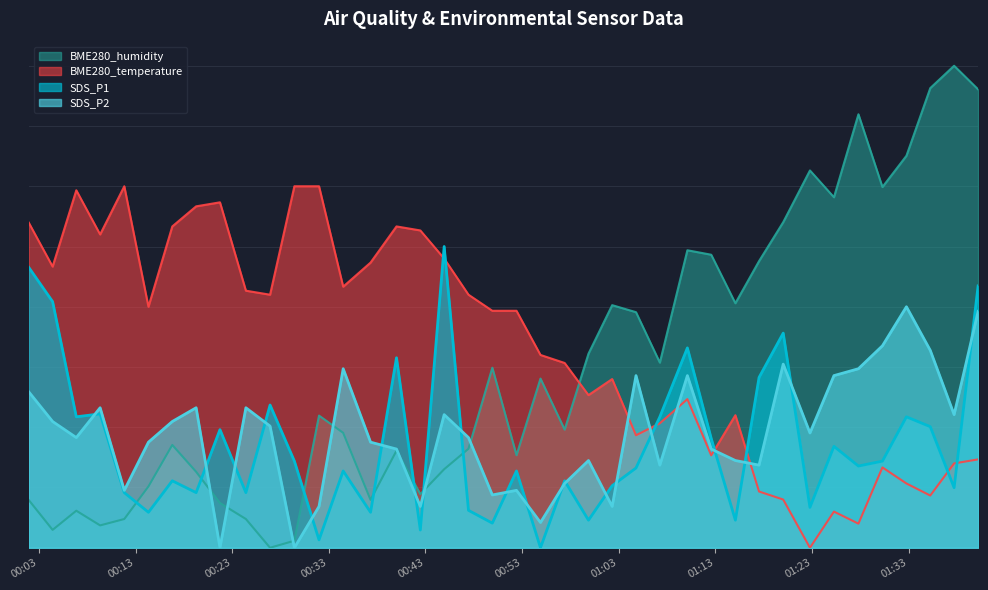

Is the value of BME280_temperature at 19 greater than the value of SDS_P1 at 13?

Yes